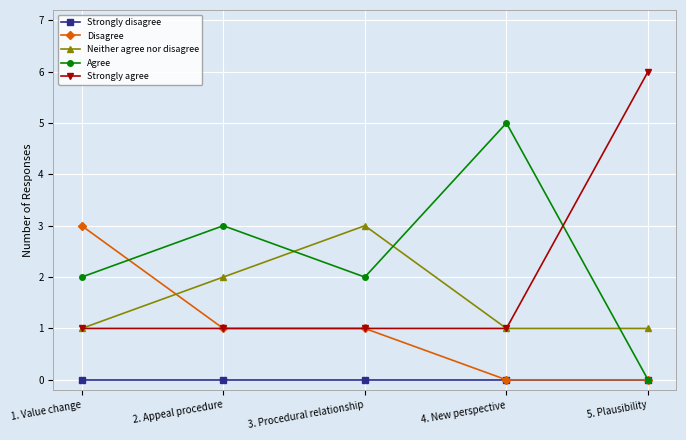

What is the difference between the highest and lowest values at 3. Procedural relationship?

3